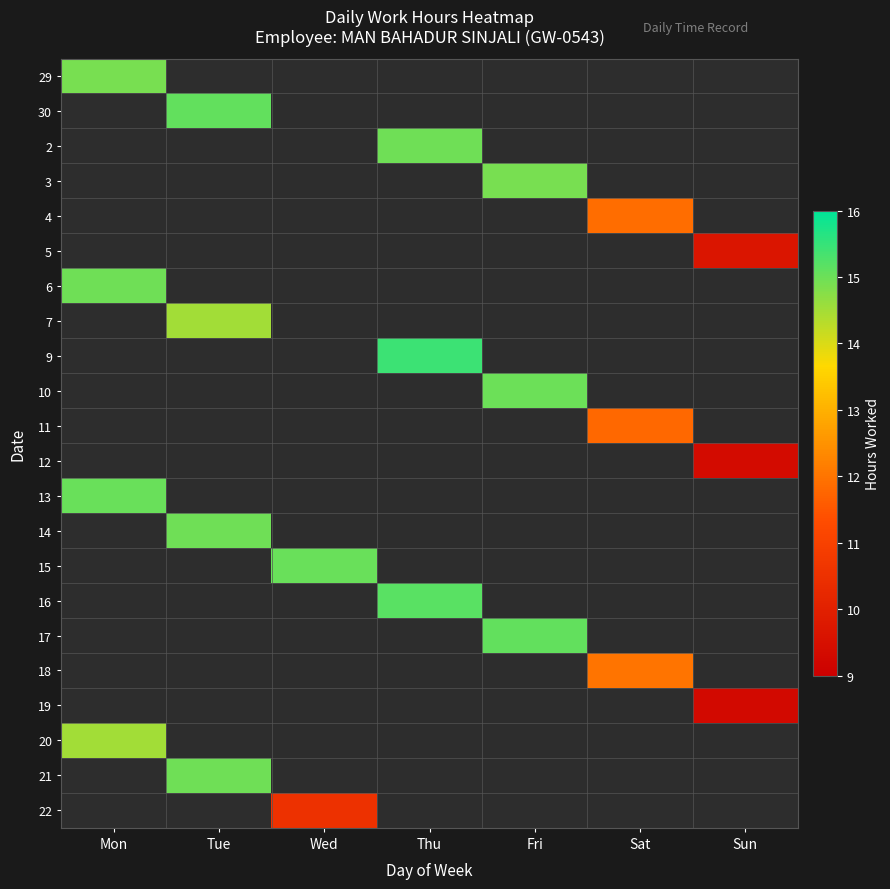

What is the greatest value displayed?

15.4